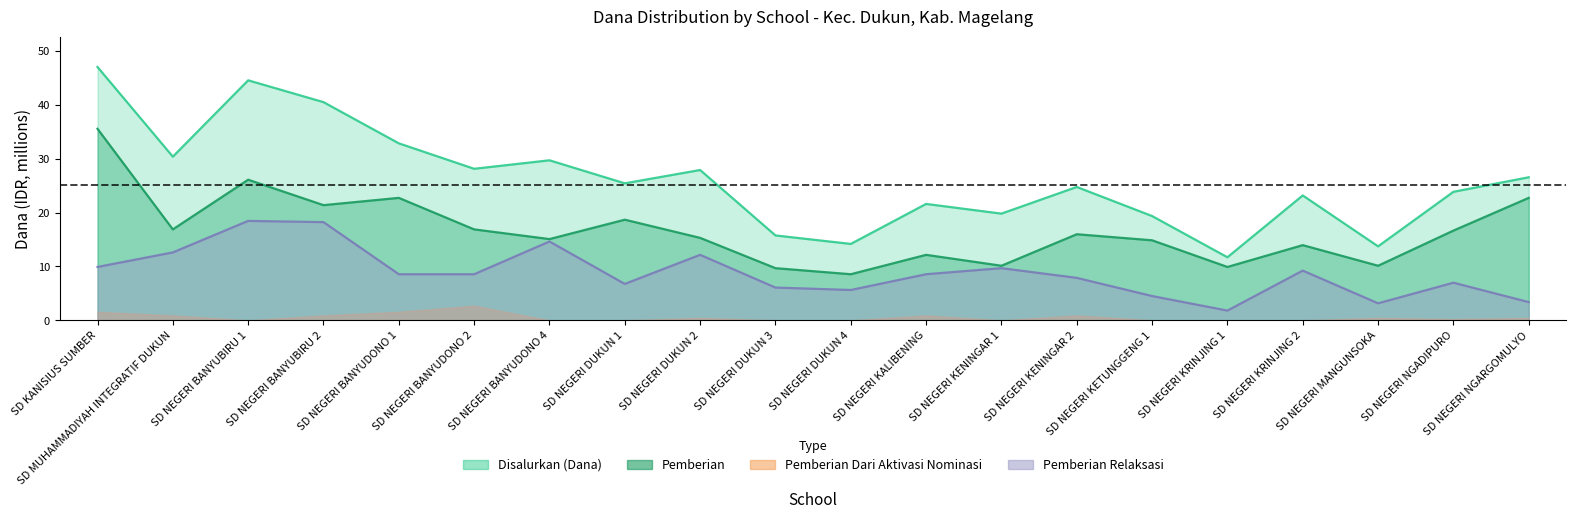

What is the value of the Disalurkan (Dana) point at the 20th from the left?

26.6